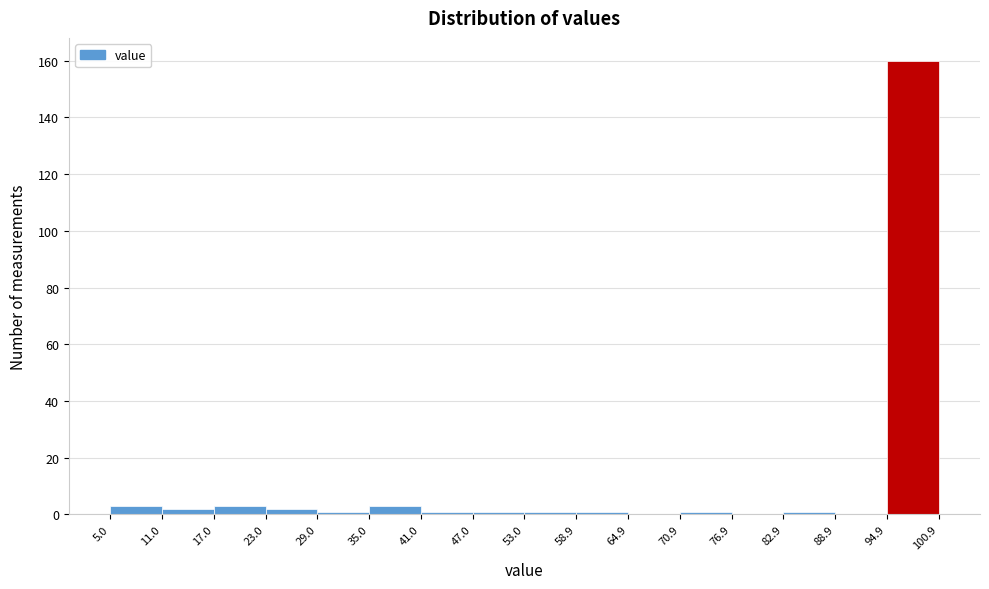

Over which range of the x-axis is the bar tallest?

94.9 to 100.9